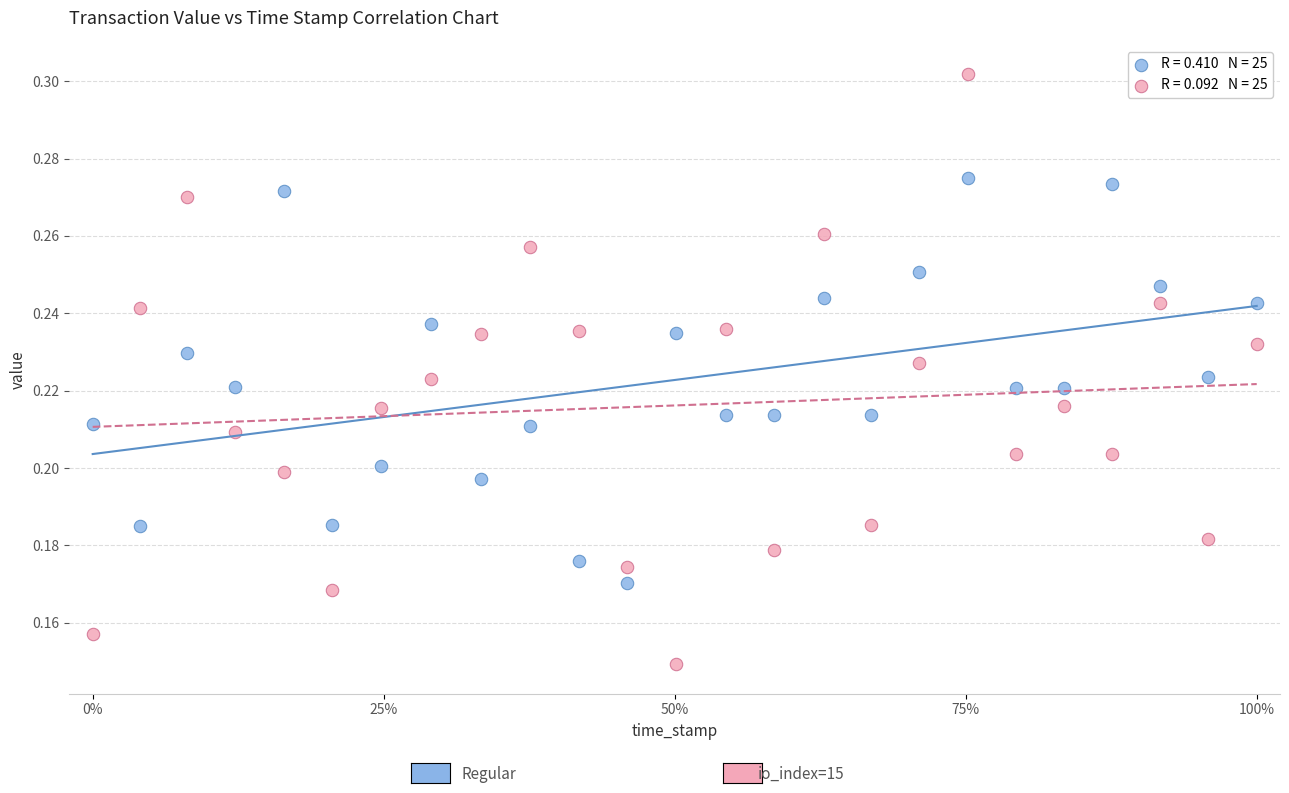

Across all data points, what is the range of X values (max minus min)?

1.0